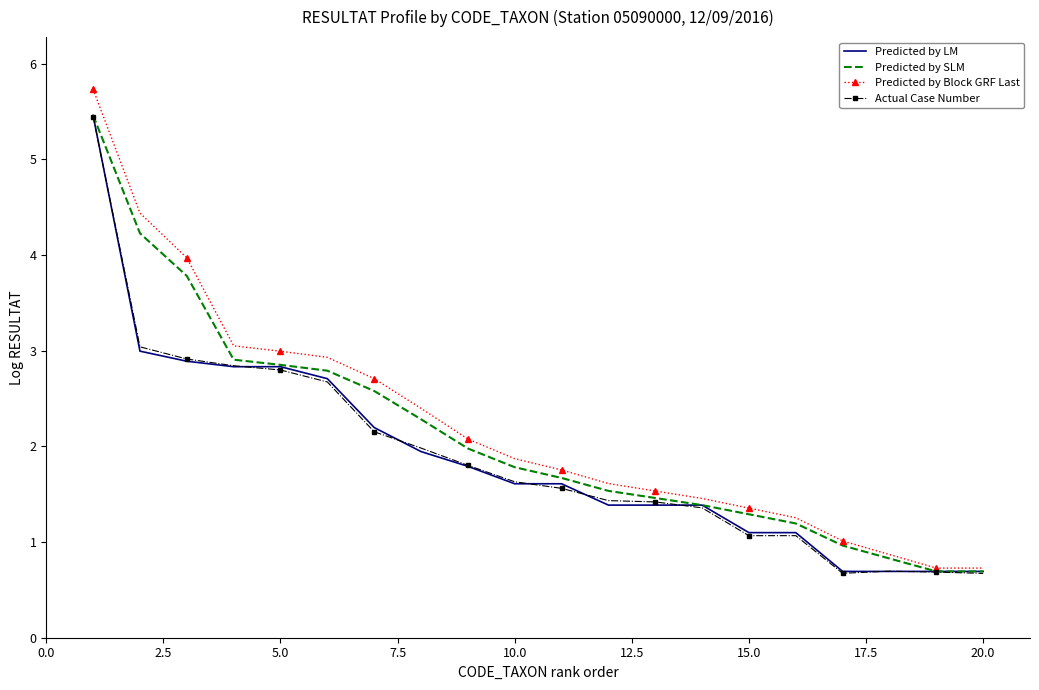

What is the sum of all Actual Case Number values?

37.9